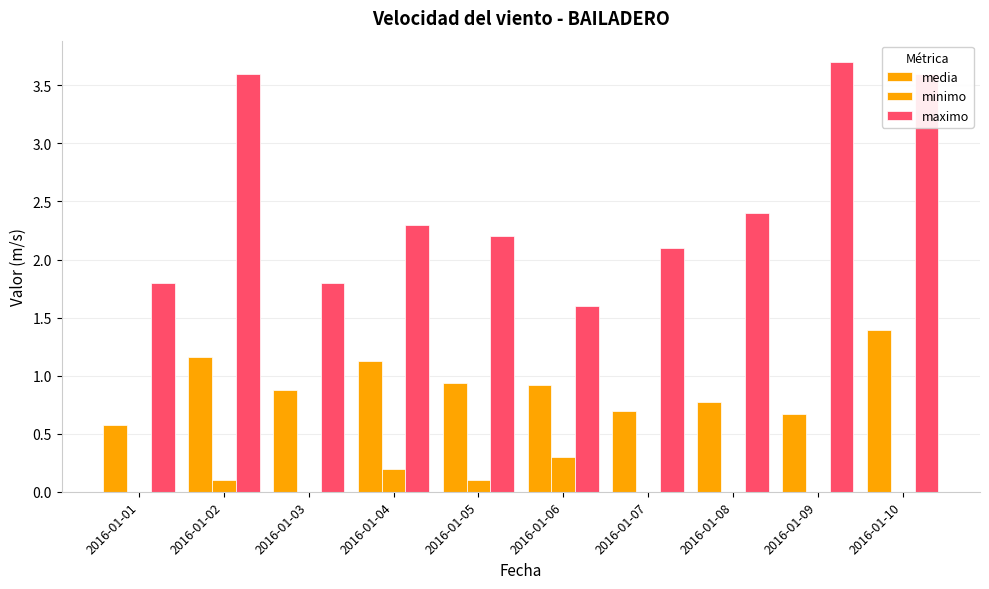

Are the bars horizontal?

No